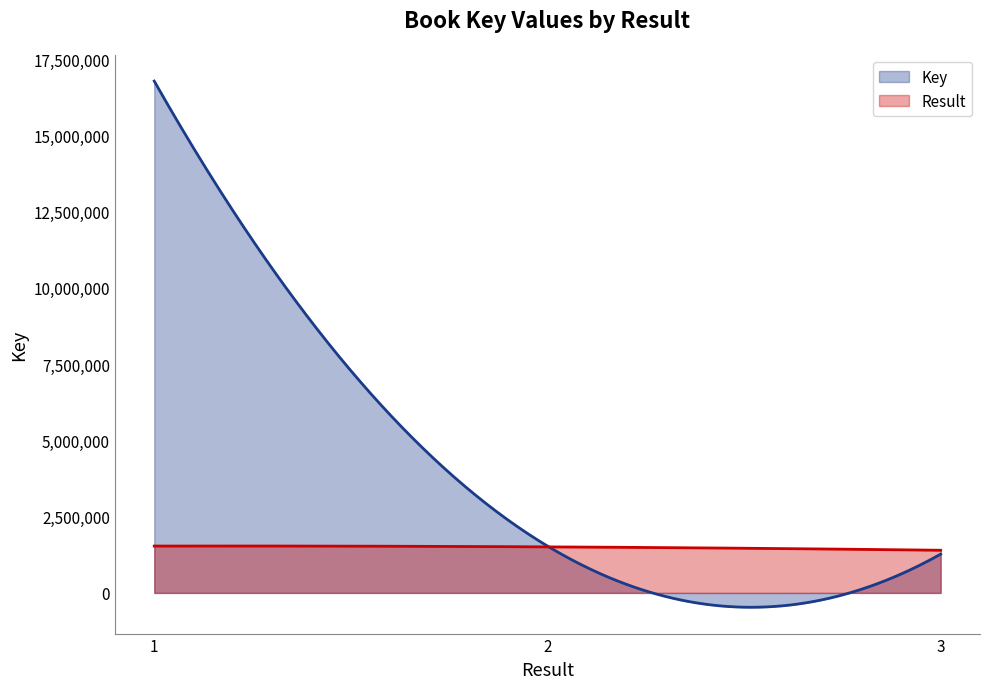

What is the greatest value displayed?

16782926.0